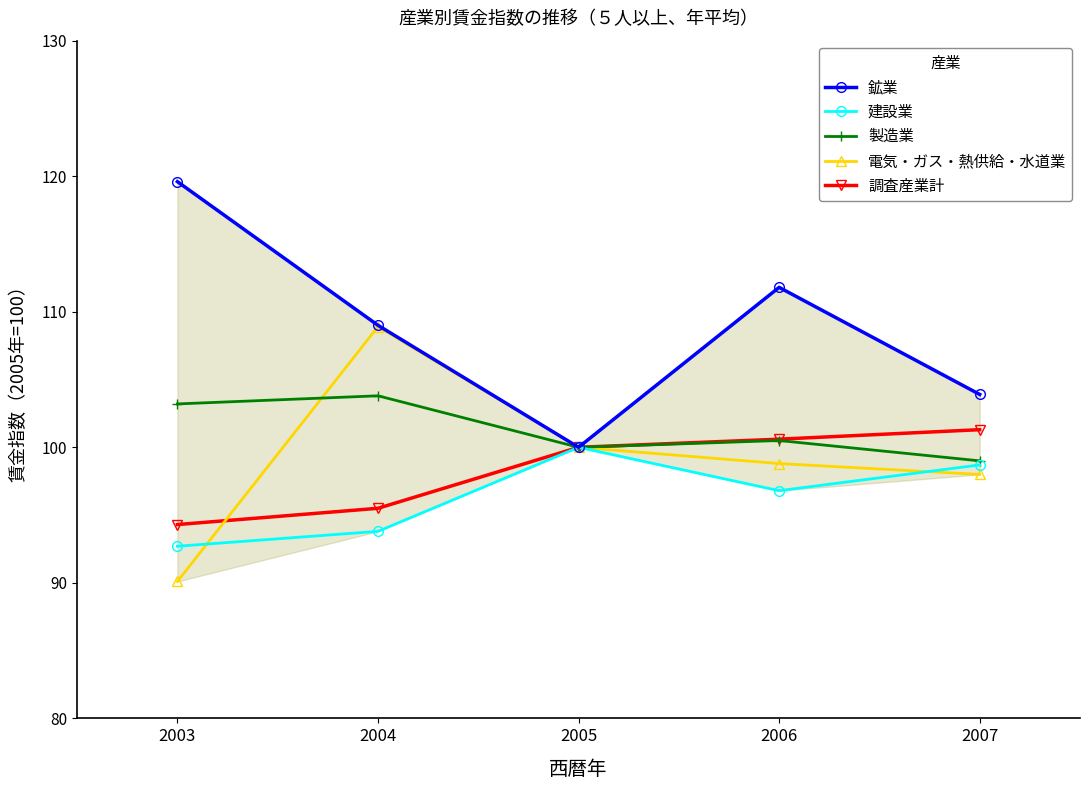

What is the average value of the 電気・ガス・熱供給・水道業 series?

99.2